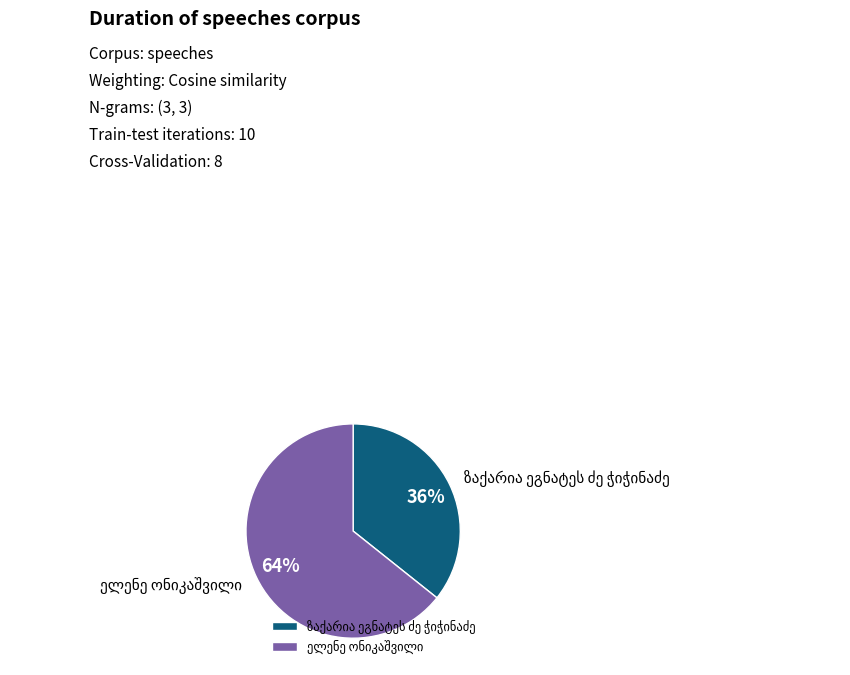

To the nearest percent, what is the average slice percentage?

50%